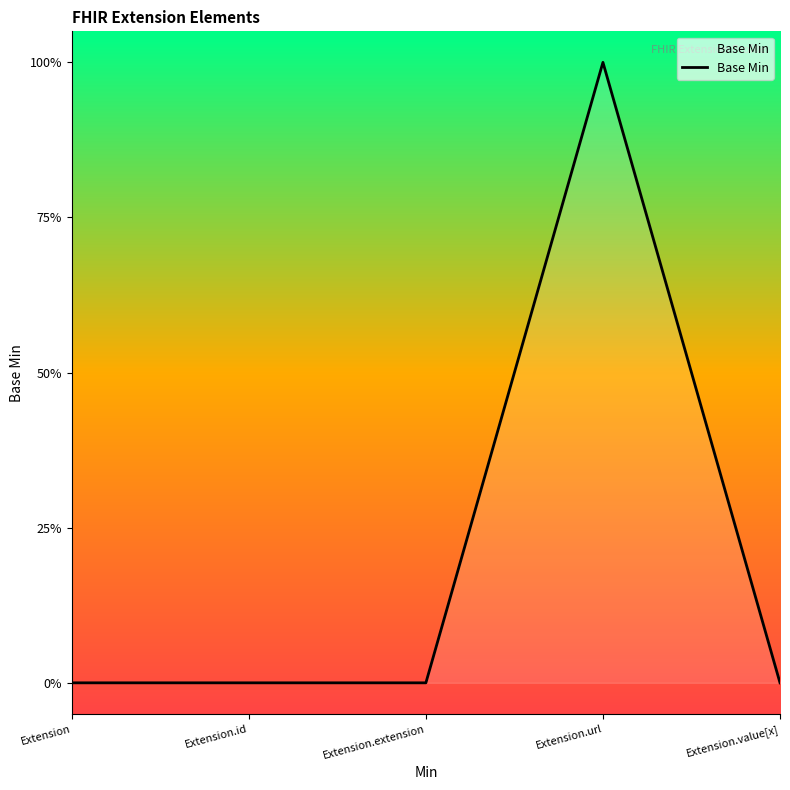

List the labels in order of value, smallest first.

Extension, Extension.id, Extension.extension, Extension.value[x], Extension.url